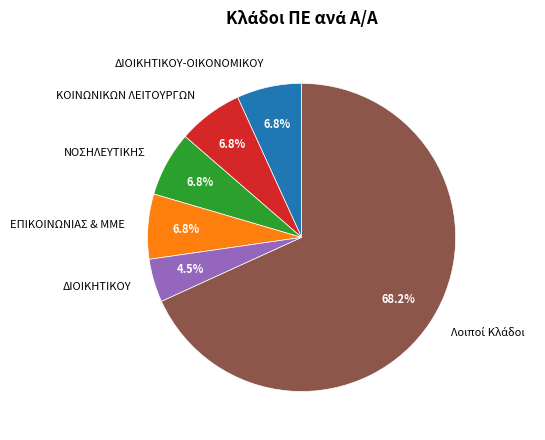

What portion of the pie excludes ΝΟΣΗΛΕΥΤΙΚΗΣ?

93.2%